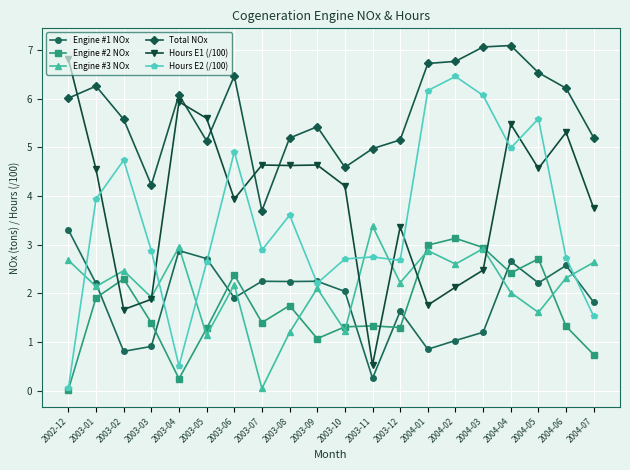

The value of Engine #1 NOx at 2003-01 is 2.2. True or false?

True